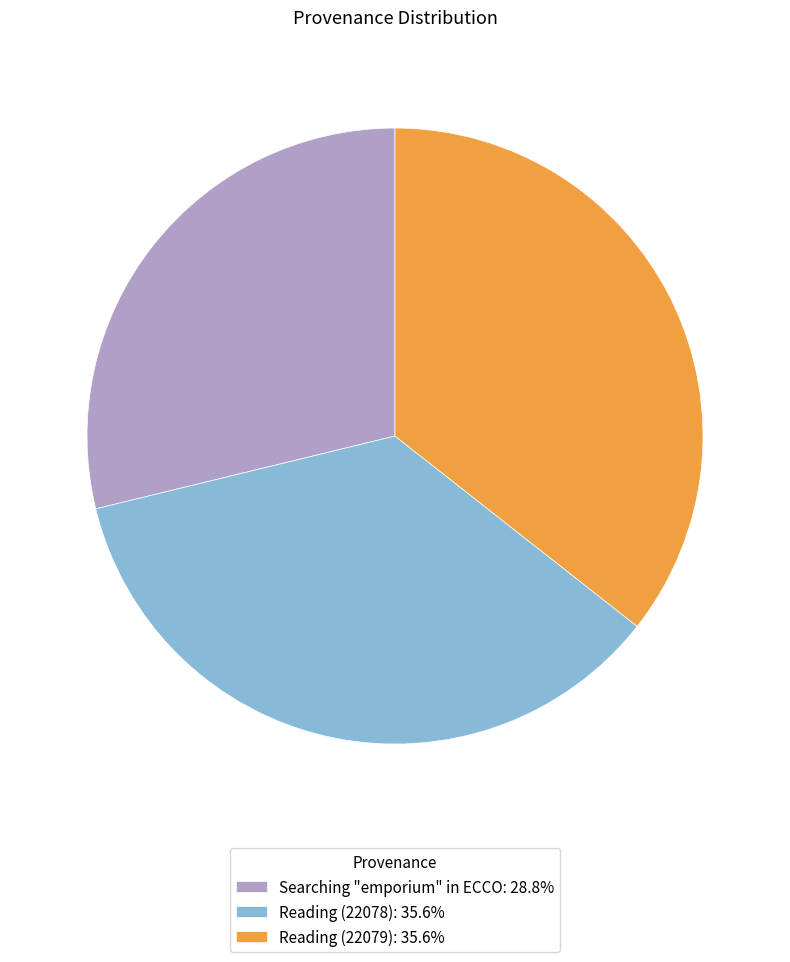

Is the sum of Searching "emporium" in ECCO: 28.8% and Reading (22079): 35.6% greater than half?

Yes